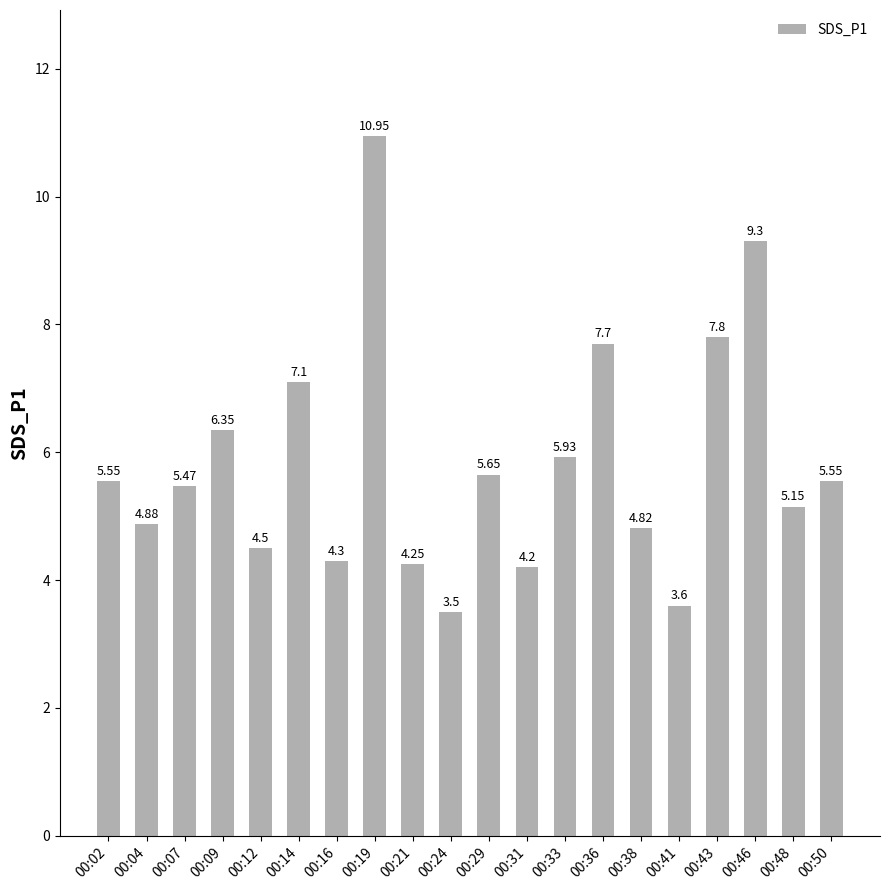

Which has a higher value, 00:14 or 00:21?

00:14